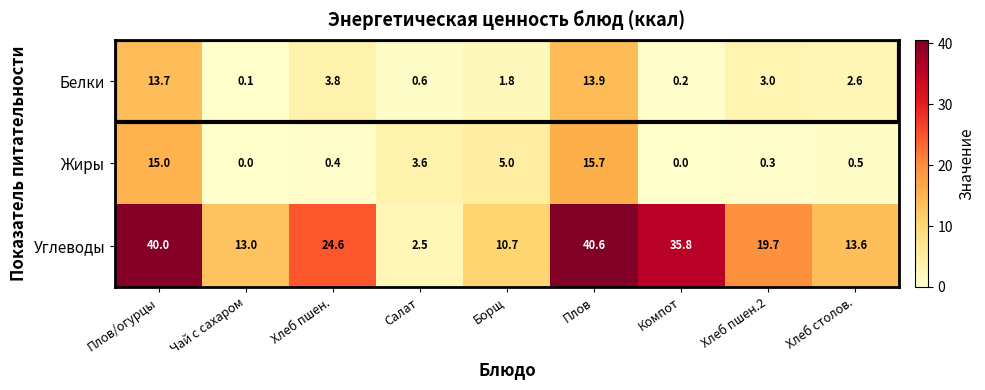

The value of Углеводы at Плов/огурцы is 40.0. True or false?

True